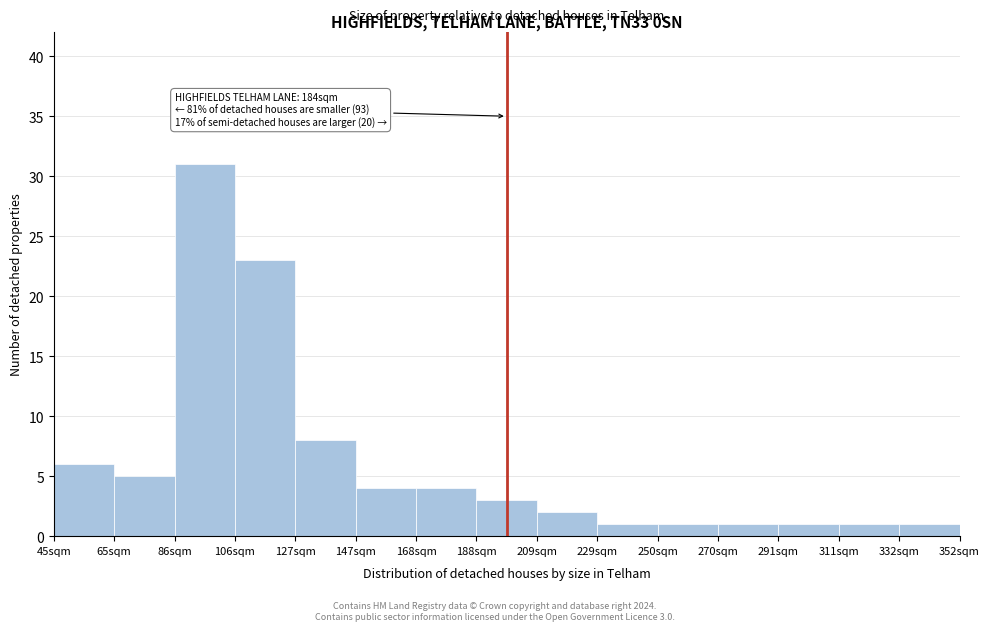

Reading left to right, what are all the values shown in this chart?

45sqm=6	65sqm=5	86sqm=31	106sqm=23	127sqm=8	147sqm=4	168sqm=4	188sqm=3	209sqm=2	229sqm=1	250sqm=1	270sqm=1	291sqm=1	311sqm=1	332sqm=1